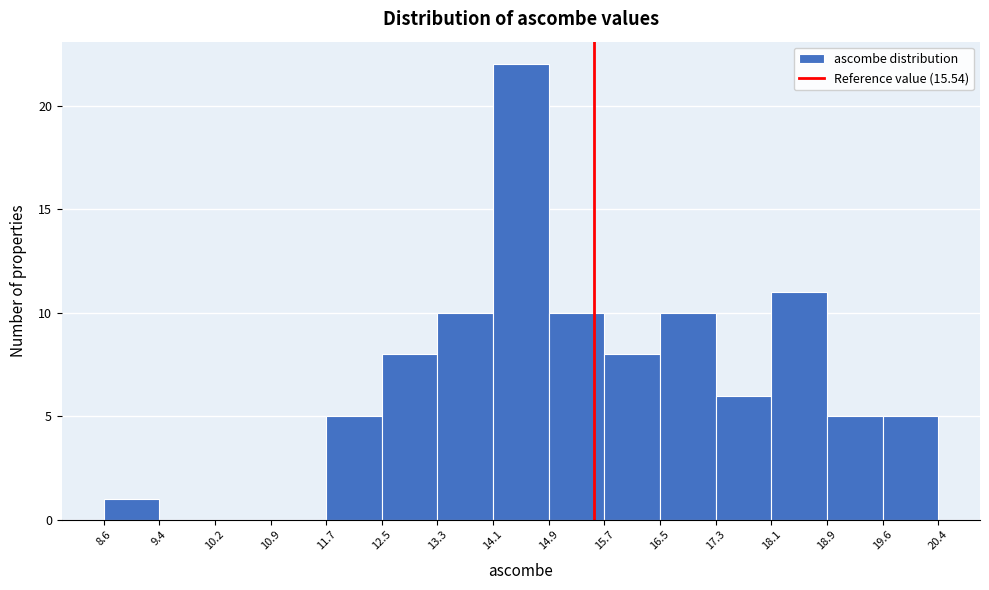

What is the height of the bar covering 19.6 to 20.4 on the x-axis? The values are not printed on the chart, so give them approximately, as read against the axis.

5